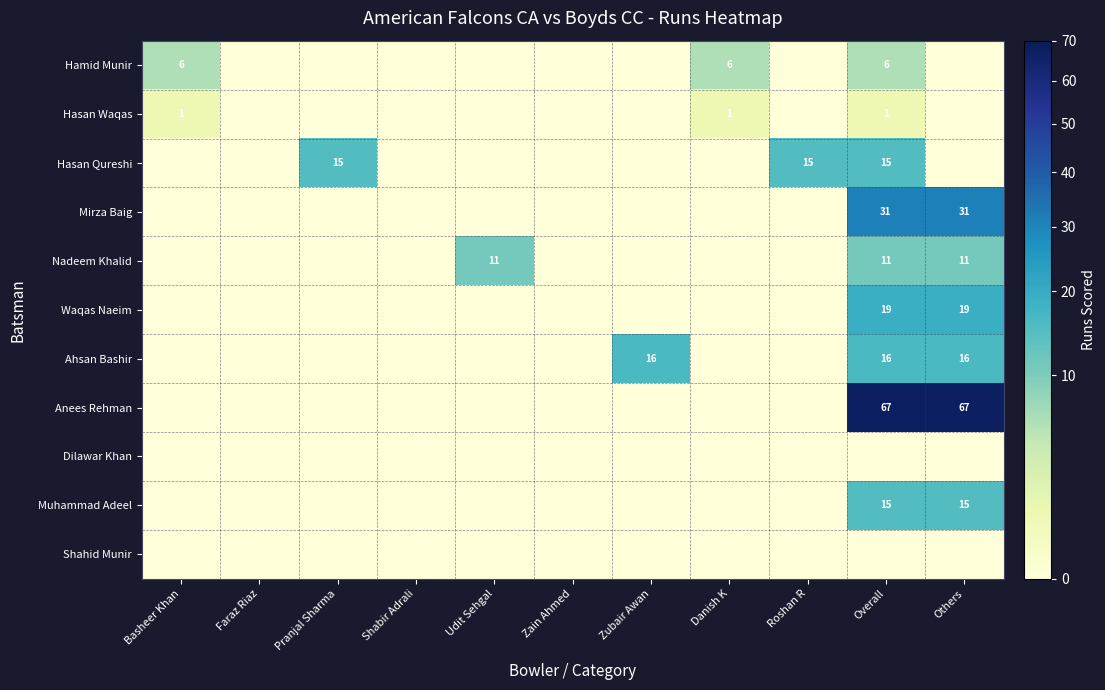

The Anees Rehman series shows 67 at Others. True or false?

True